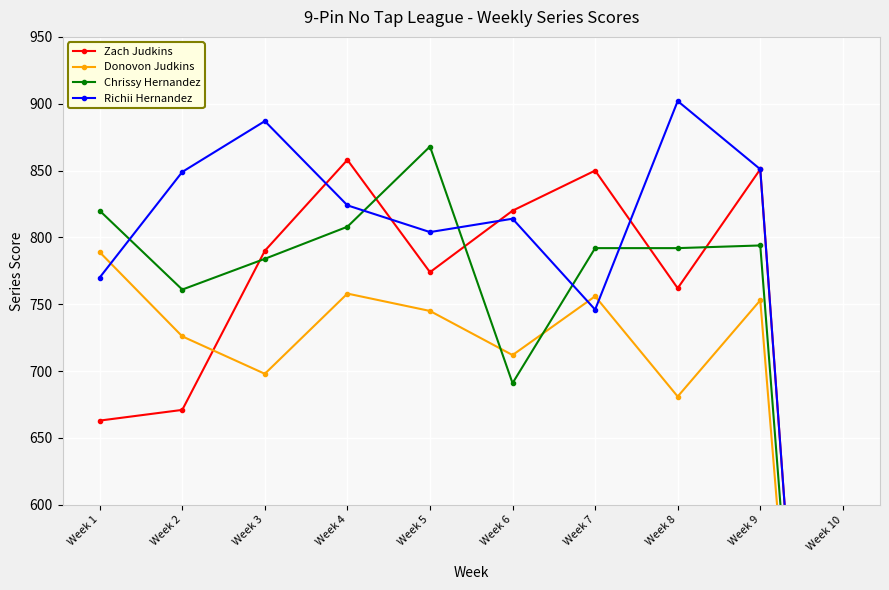

How many interior local peaks does the Richii Hernandez series have?

3